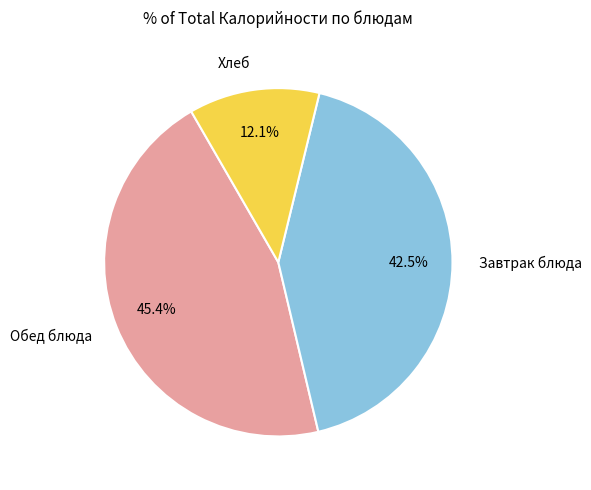

Is there any slice that represents more than half of the pie?

No